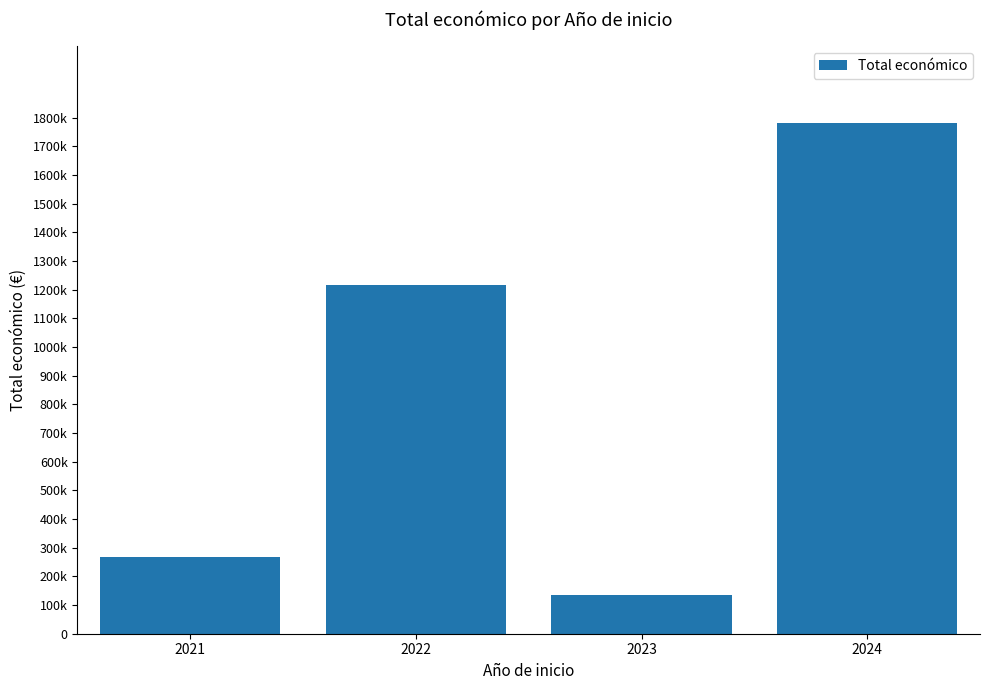

What is the sum of all values?

3399918